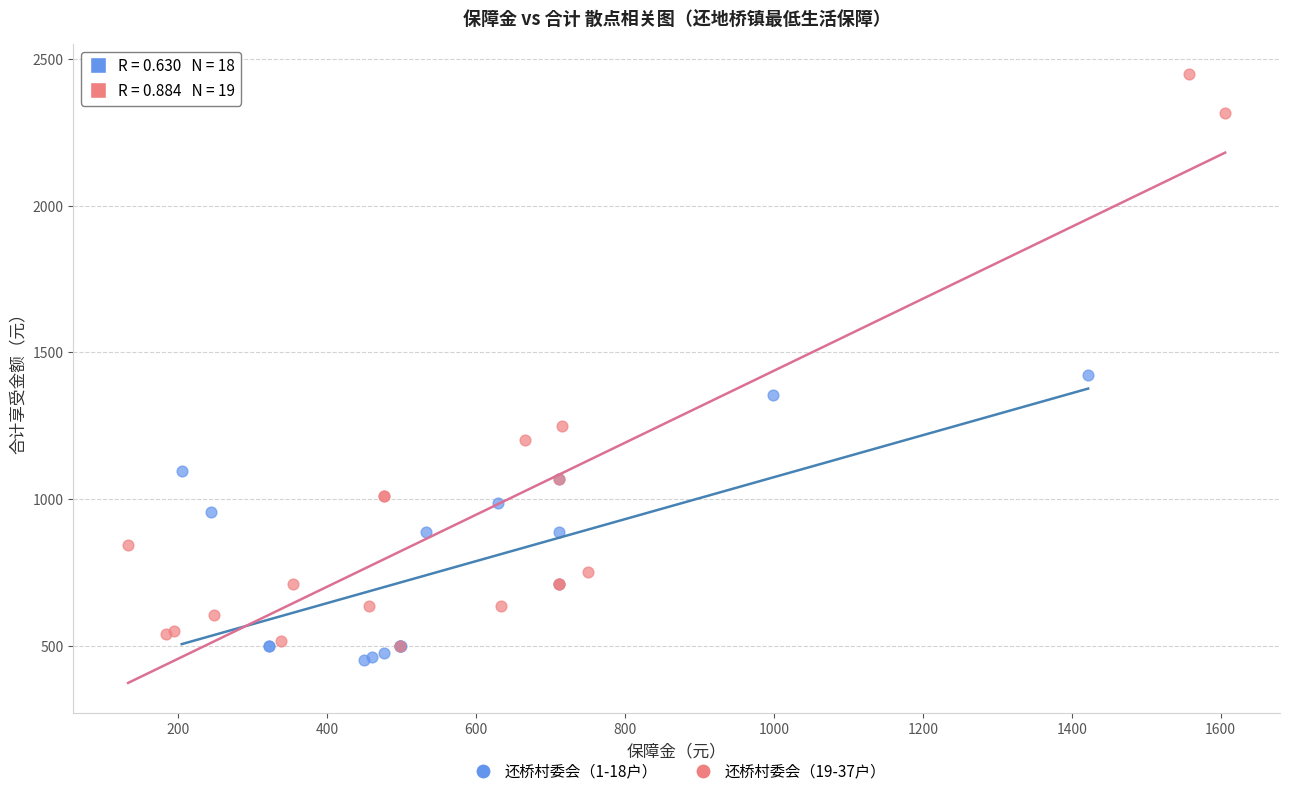

Which series contains the lowest Y value?

还桥村委会（1-18户）